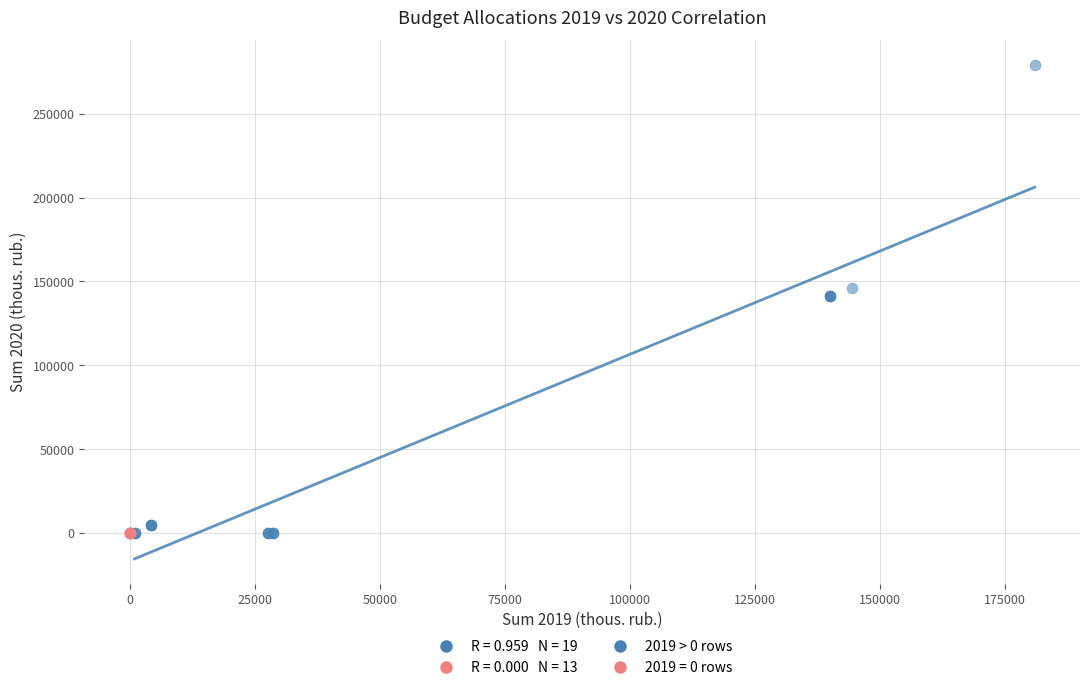

Which series reaches the maximum Y coordinate?

2019 > 0 rows